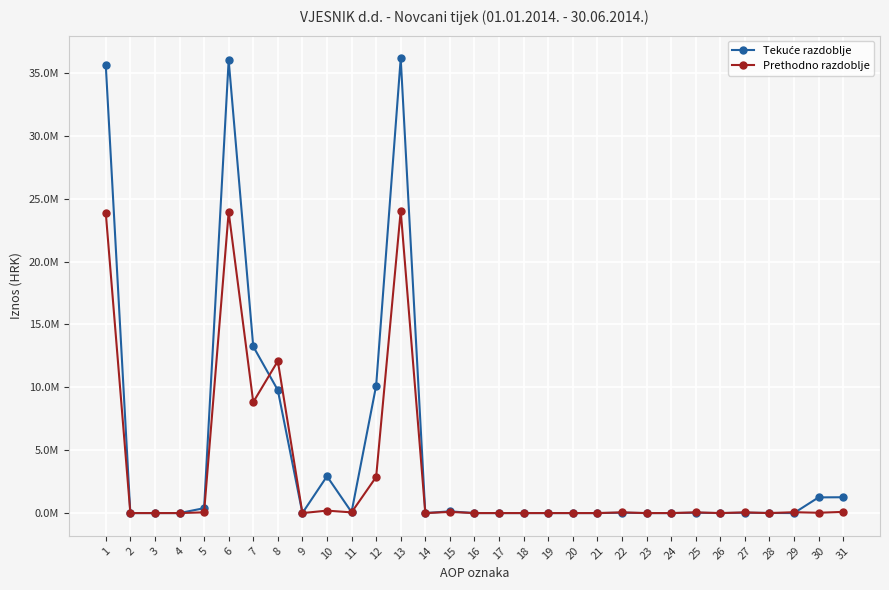

Where is the first local minimum for Tekuće razdoblje?

9